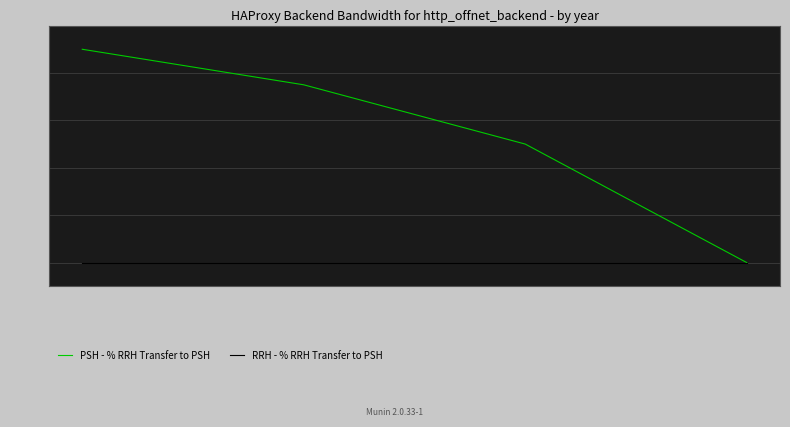

At YR 1, list the series in order from smallest to largest.

RRH - % RRH Transfer to PSH, PSH - % RRH Transfer to PSH